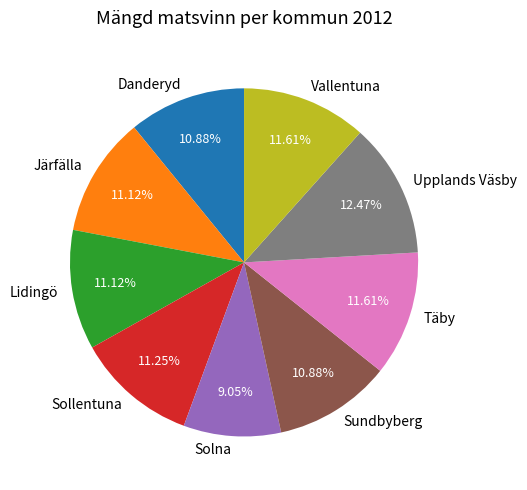

How many slices are in this pie chart?

9